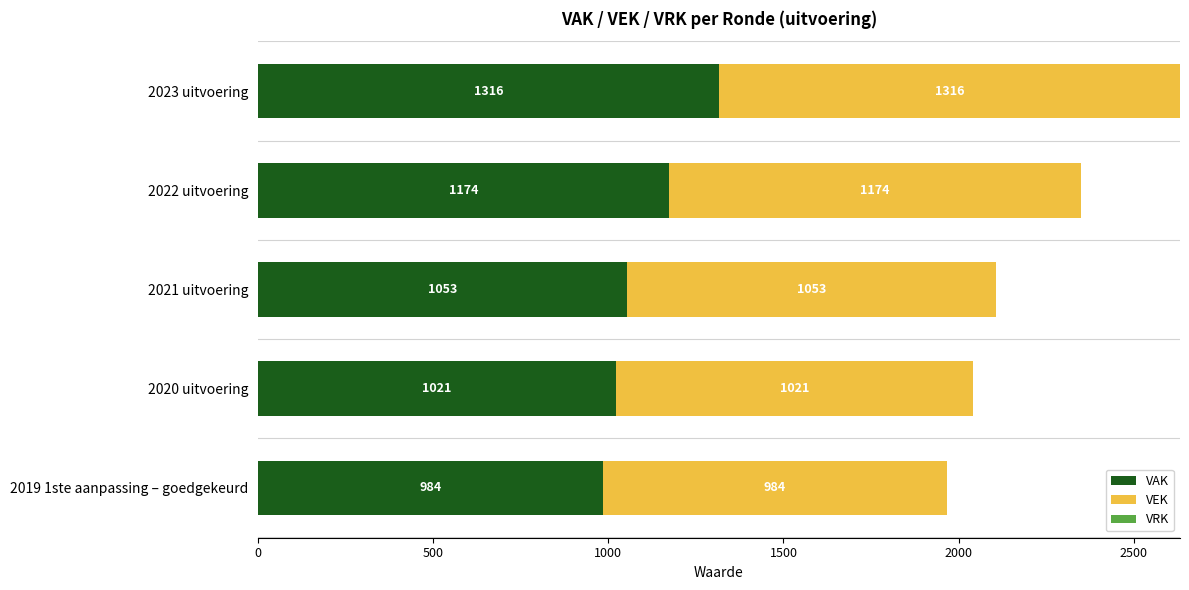

What is the sum of the VAK values at 2020 uitvoering and 2023 uitvoering?

2337